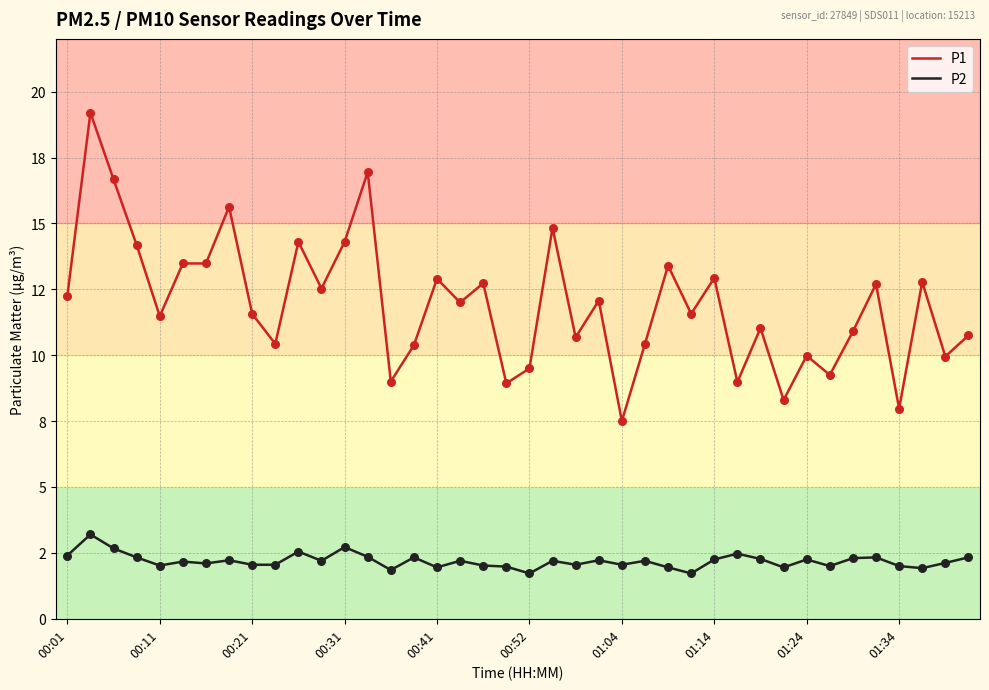

Which series has the largest total across all categories?

P1